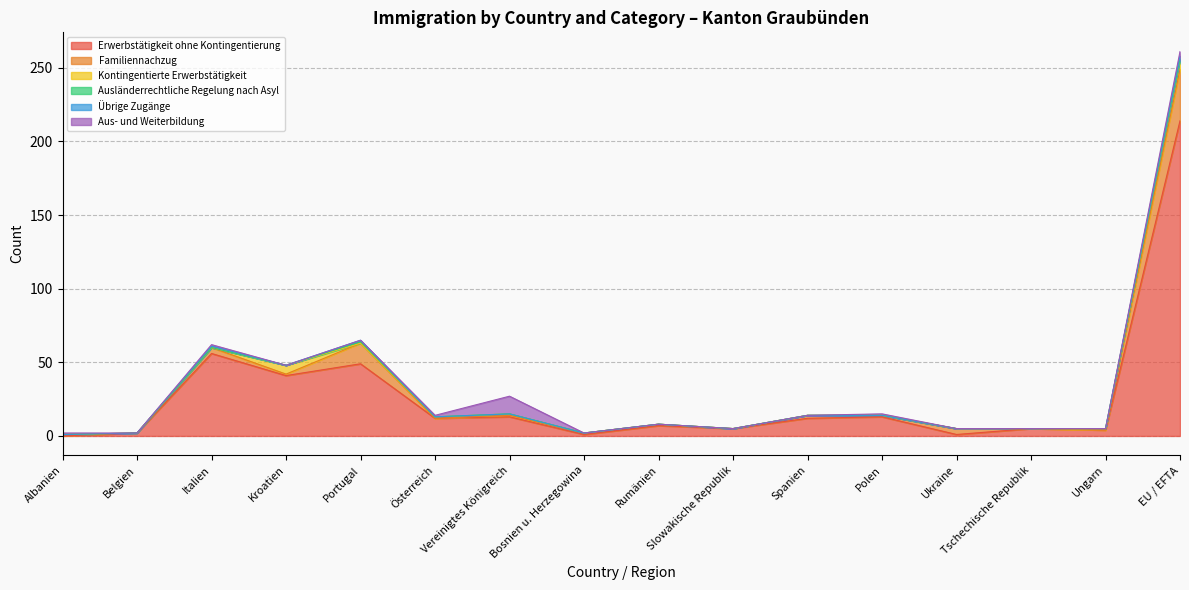

At which label is Ausländerrechtliche Regelung nach Asyl closest to 0?

Albanien